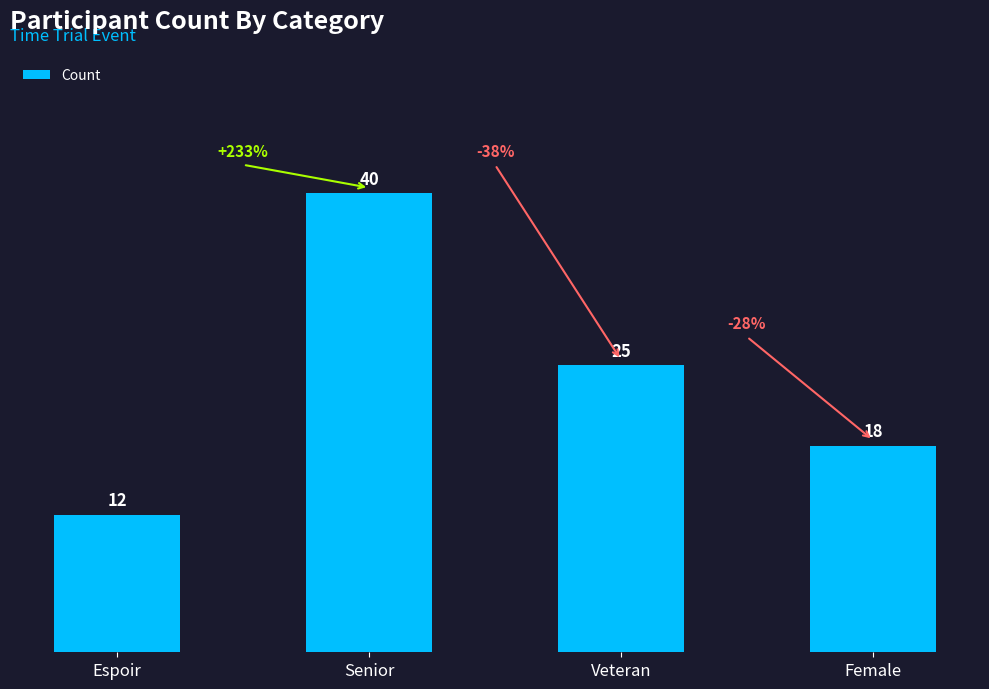

Approximately how many times larger is the value at Female compared to Espoir?

1.5